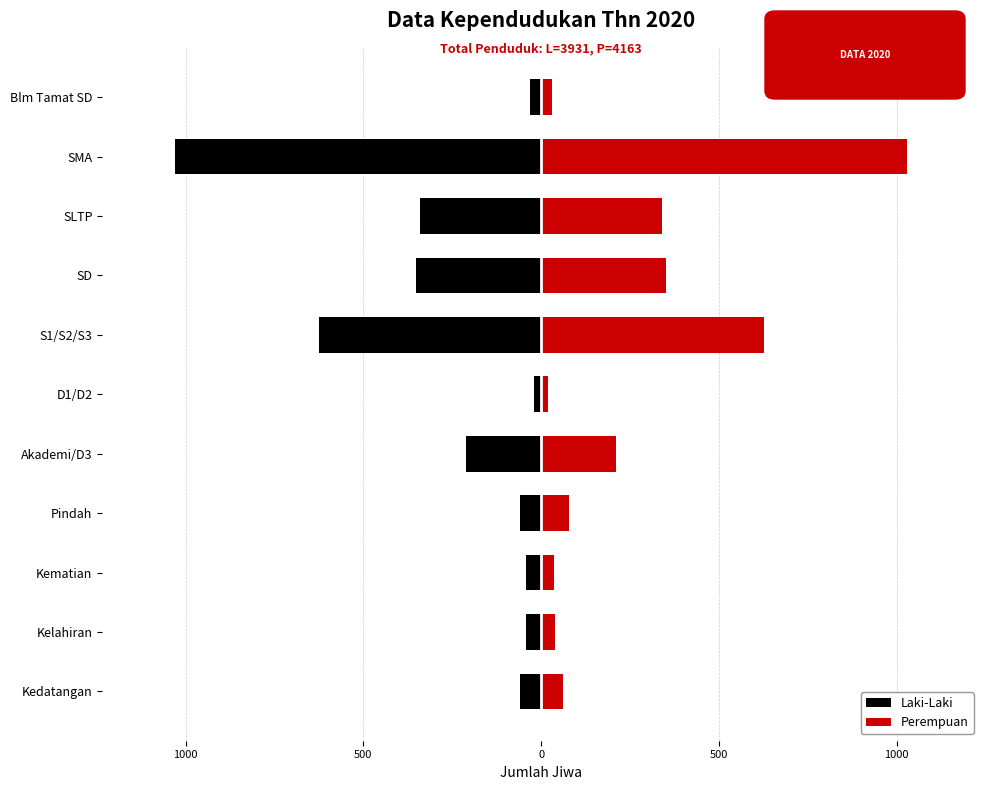

Reading left to right, what are all the values shown in this chart?

Laki-Laki: -58	-43	-43	-60	-212	-19	-626	-351	-341	-1029	-31
Perempuan: 62	38	36	78	212	19	626	351	341	1029	31